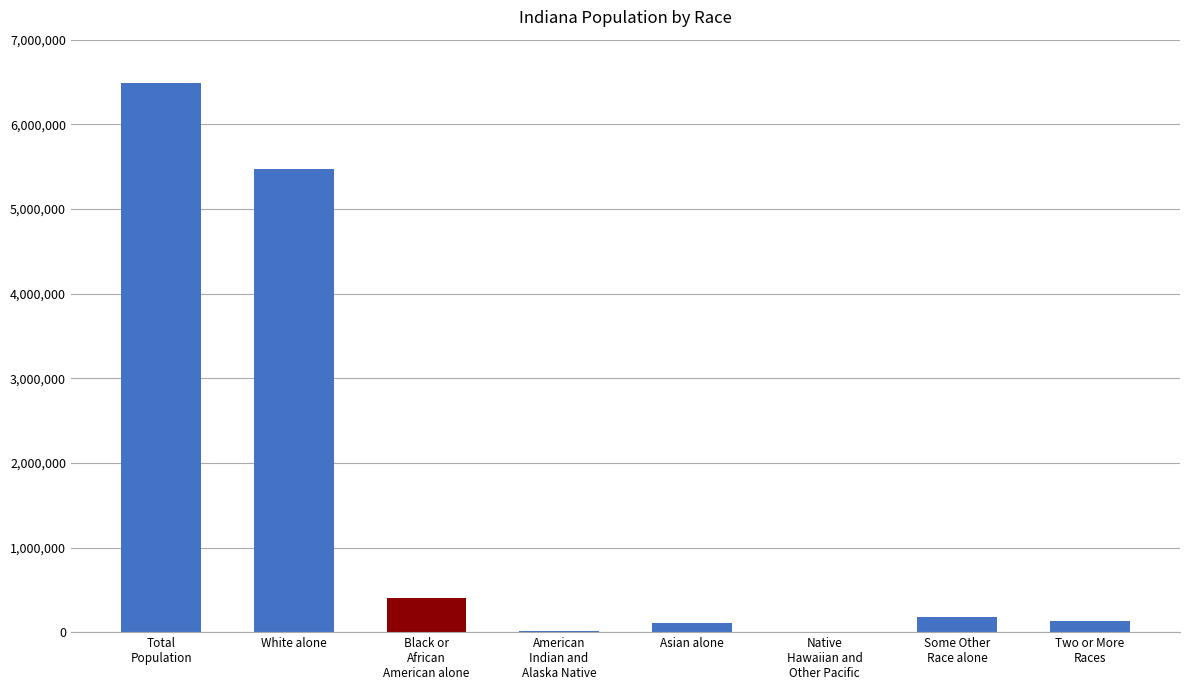

What is the greatest value displayed?

6483802